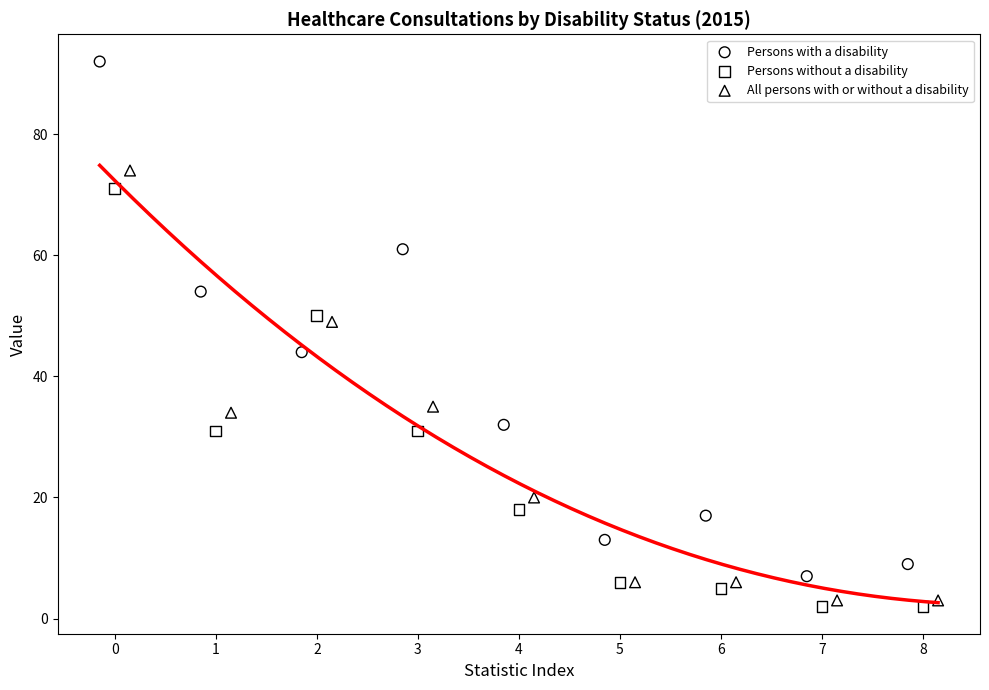

Which series reaches the maximum Y coordinate?

Persons with a disability